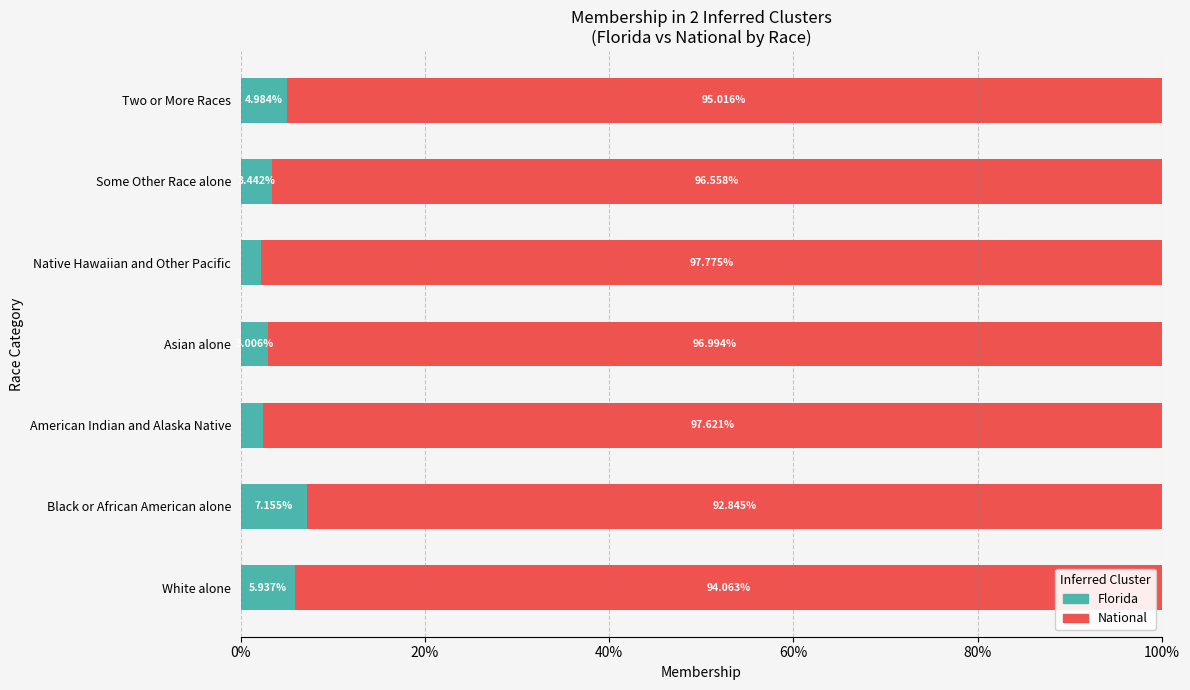

What is the sum of the Florida values at Two or More Races and Asian alone?

8.0